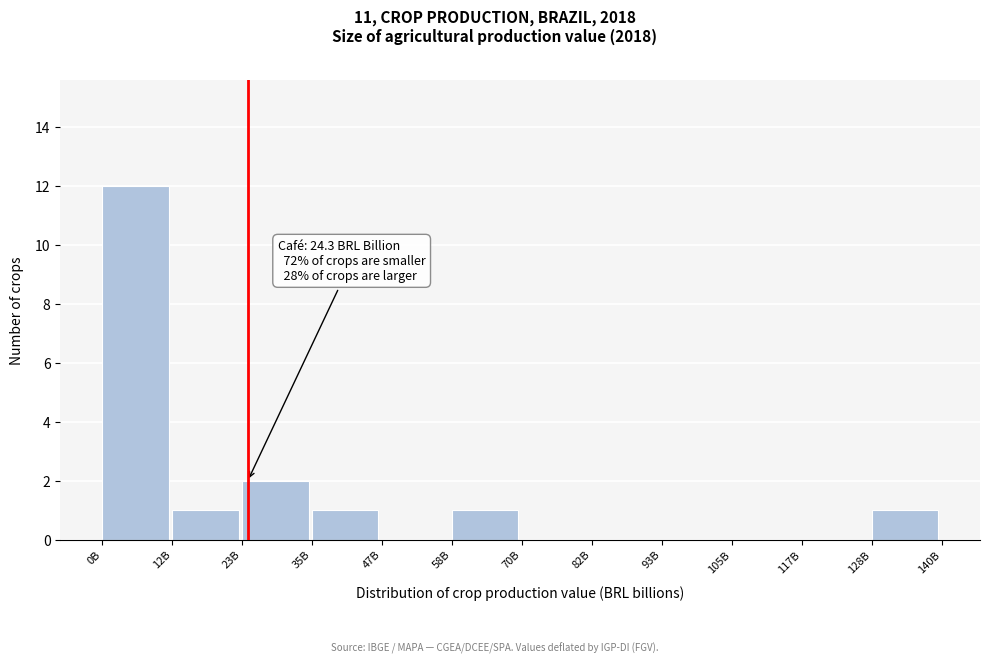

Reading left to right, what are all the values shown in this chart?

0B=12	12B=1	23B=2	35B=1	47B=0	58B=1	70B=0	82B=0	93B=0	105B=0	117B=0	128B=1